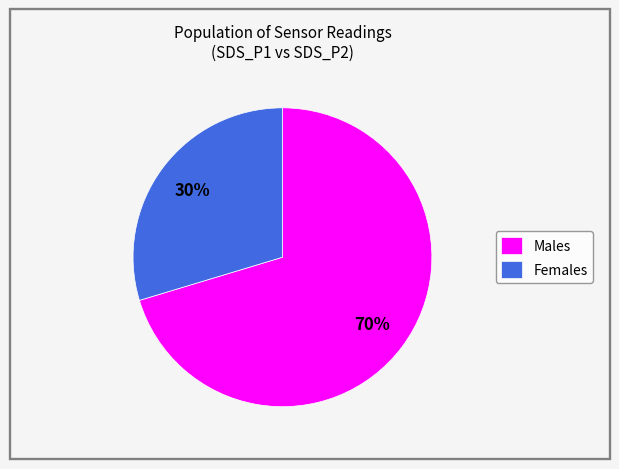

Is the sum of Females and Males greater than half?

Yes